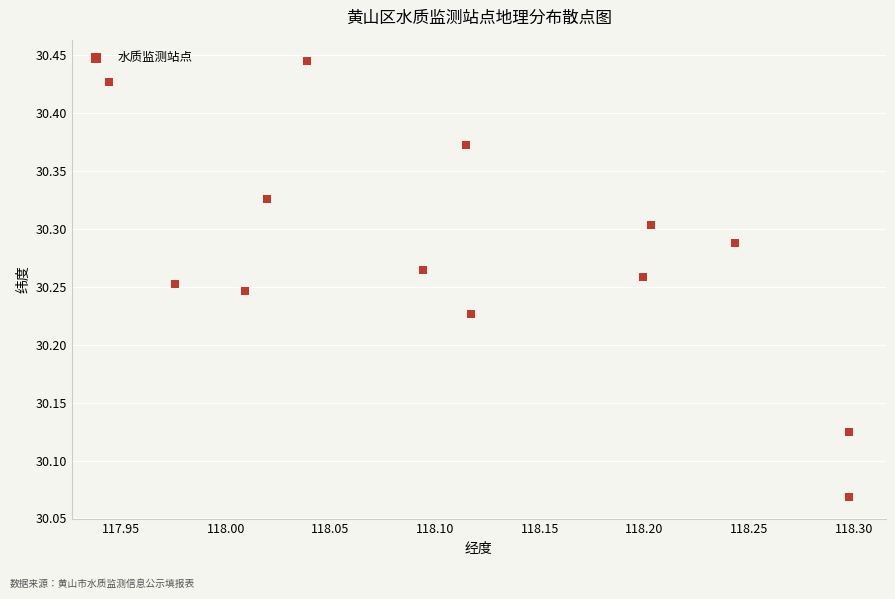

What is the range of Y values (max minus min)?

0.4